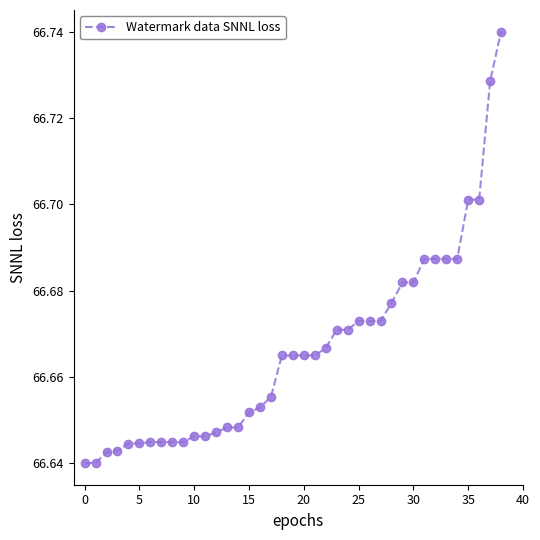

Count the values in the range 66 to 67.

39